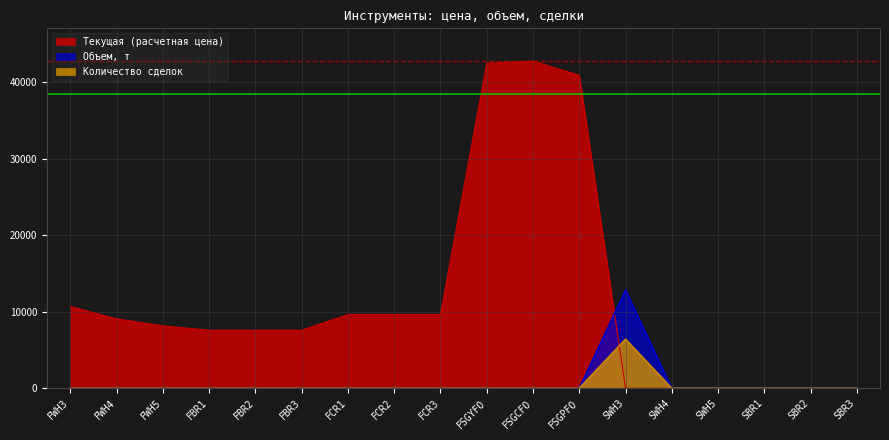

Which series has the largest total across all categories?

Текущая (расчетная цена)